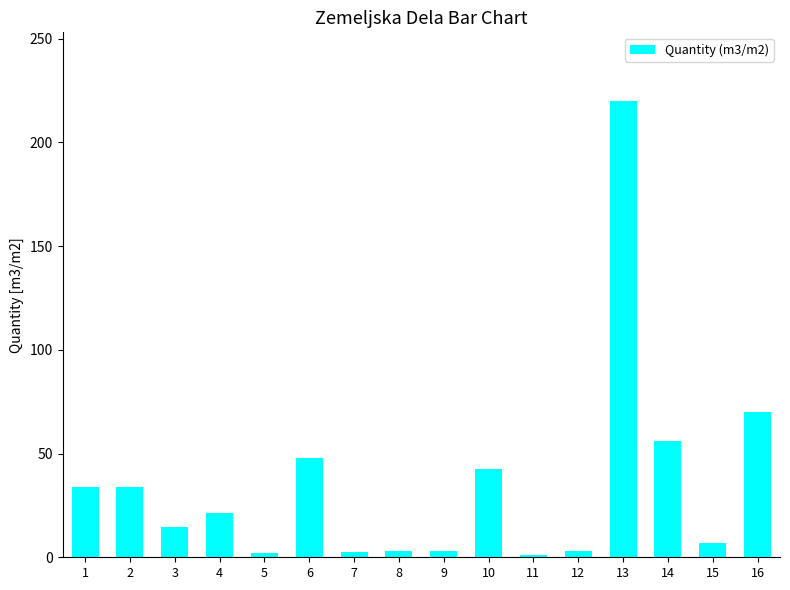

What is the difference between the maximum and minimum values?

219.1